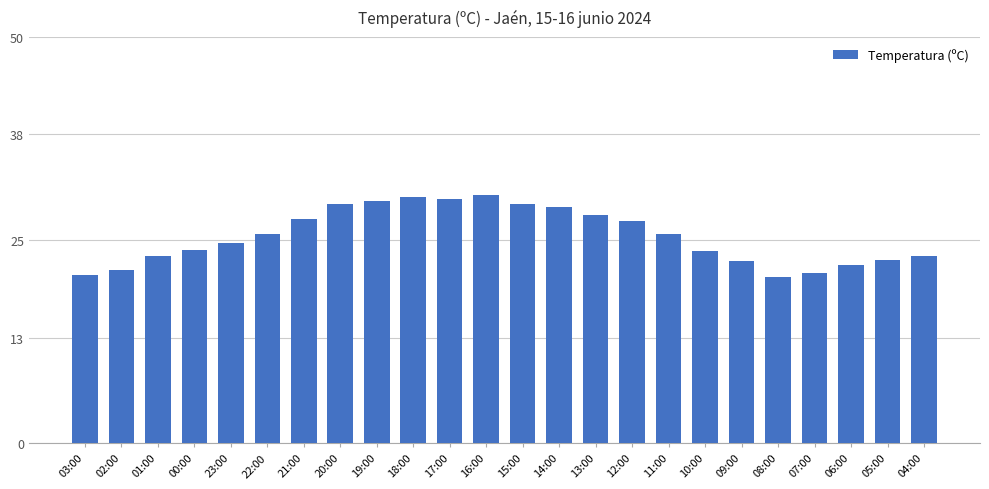

What is the sum of all values?

611.6